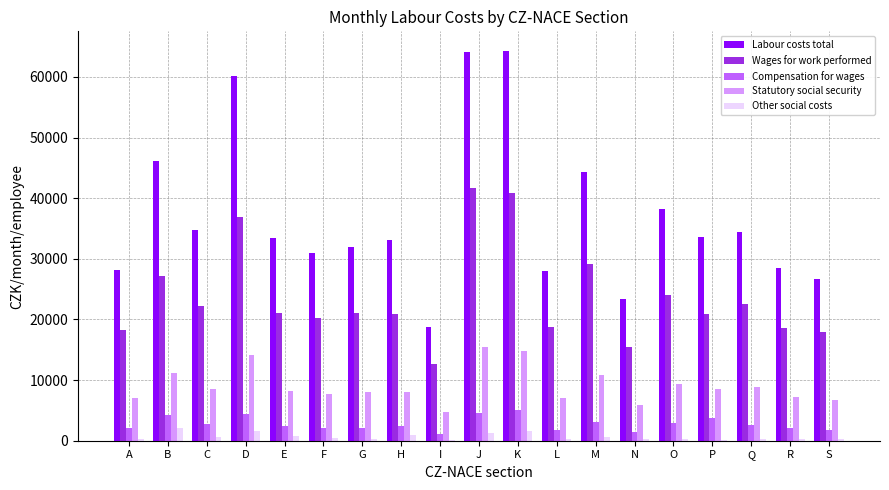

What is the sum of all Statutory social security values?

172505